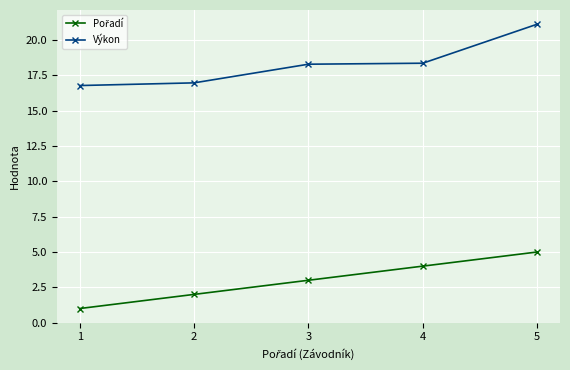

What is the difference between the maximum and minimum values in the Výkon series?

4.3